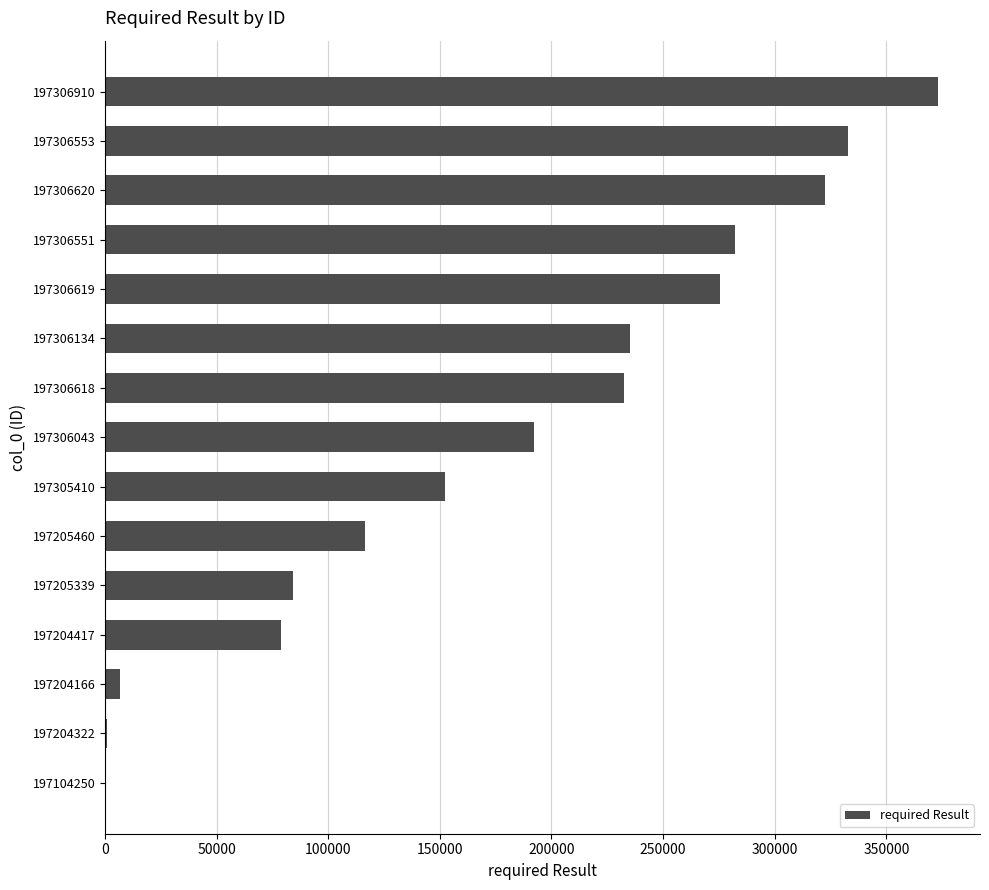

What is the sum of all values?

2686623.6